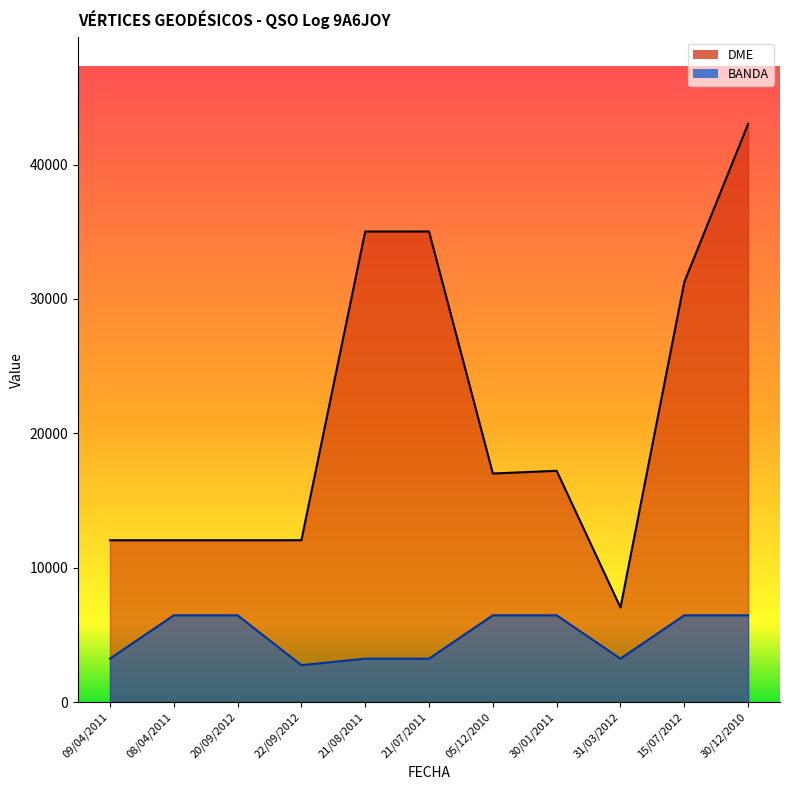

At which category is the sum across all series the highest?

30/12/2010